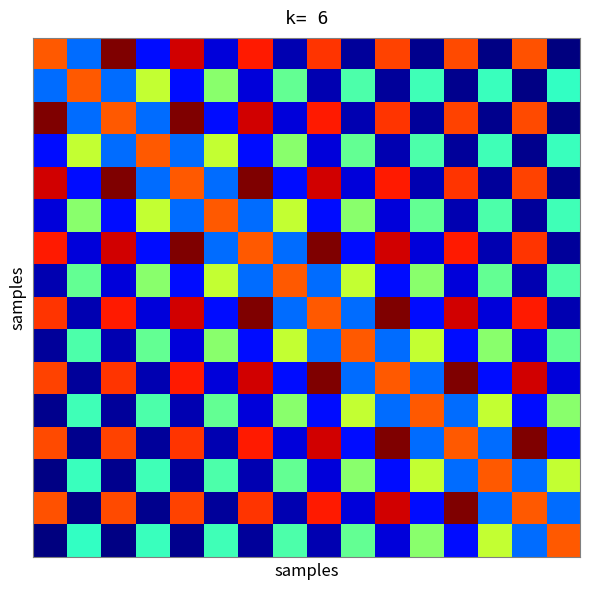

What is the maximum value shown in the chart?

24.5